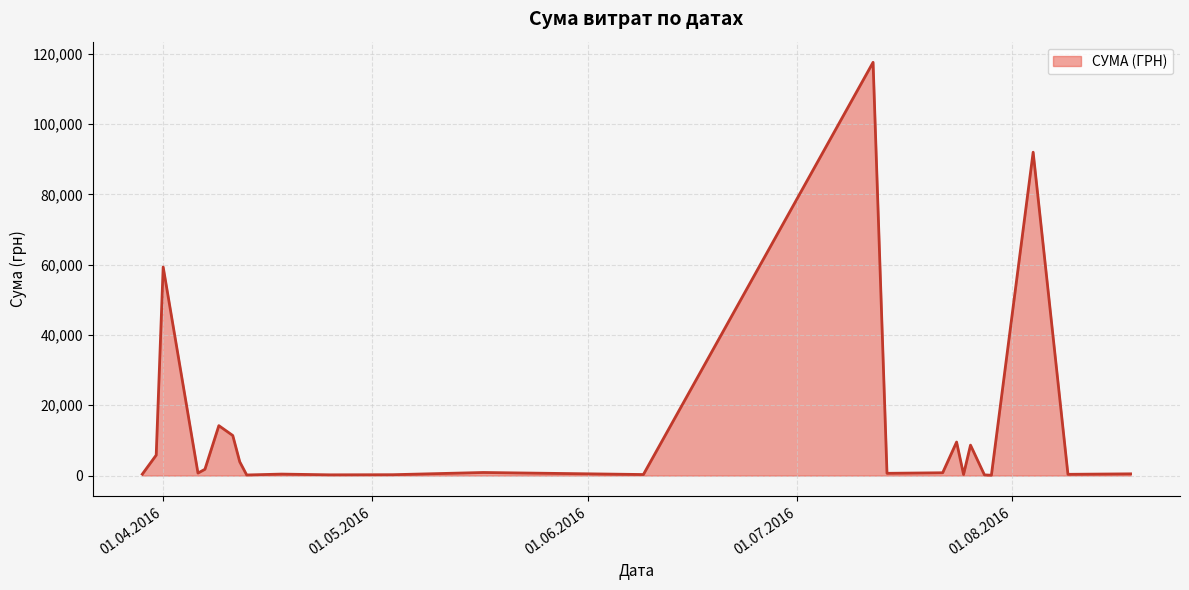

What is the difference between the maximum and minimum values?

117471.0